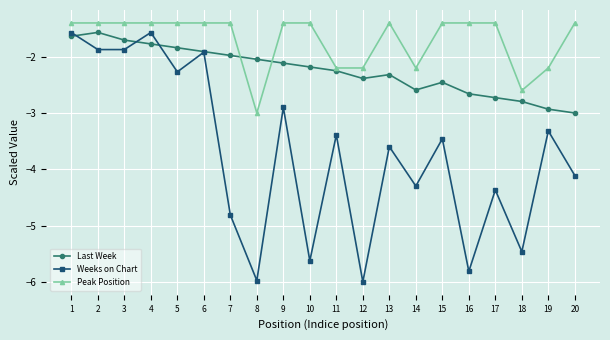

What is the sum of the Peak Position values at 15 and 12?

-3.6